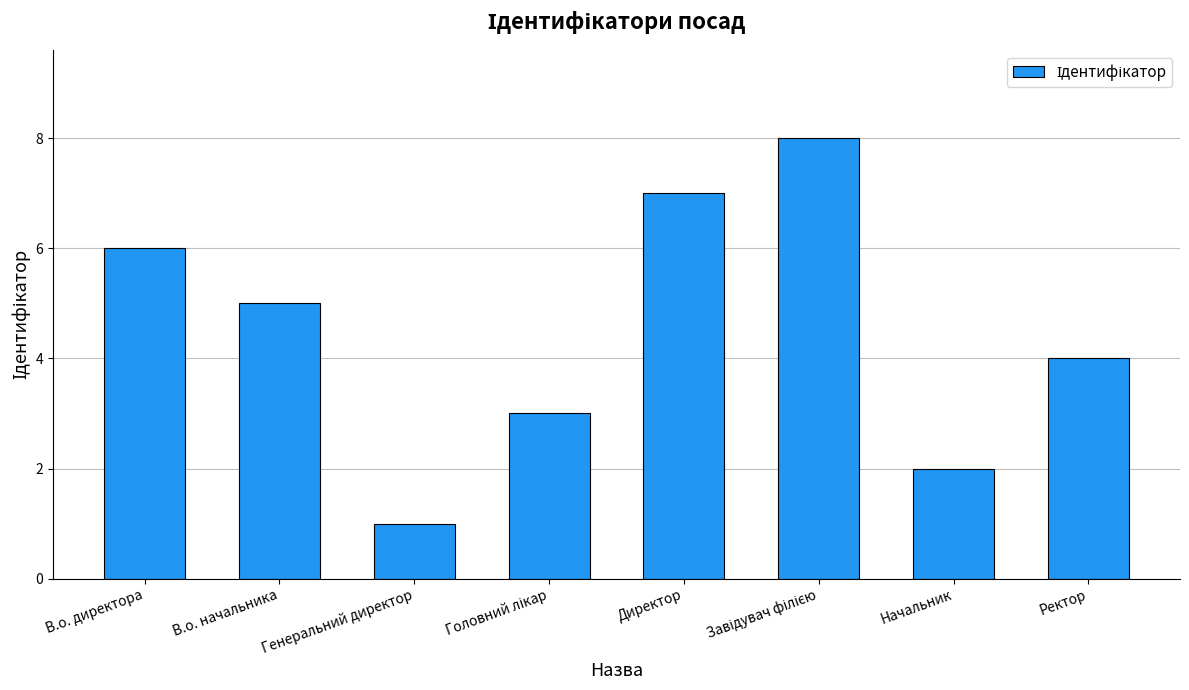

What position from the right is Начальник?

2